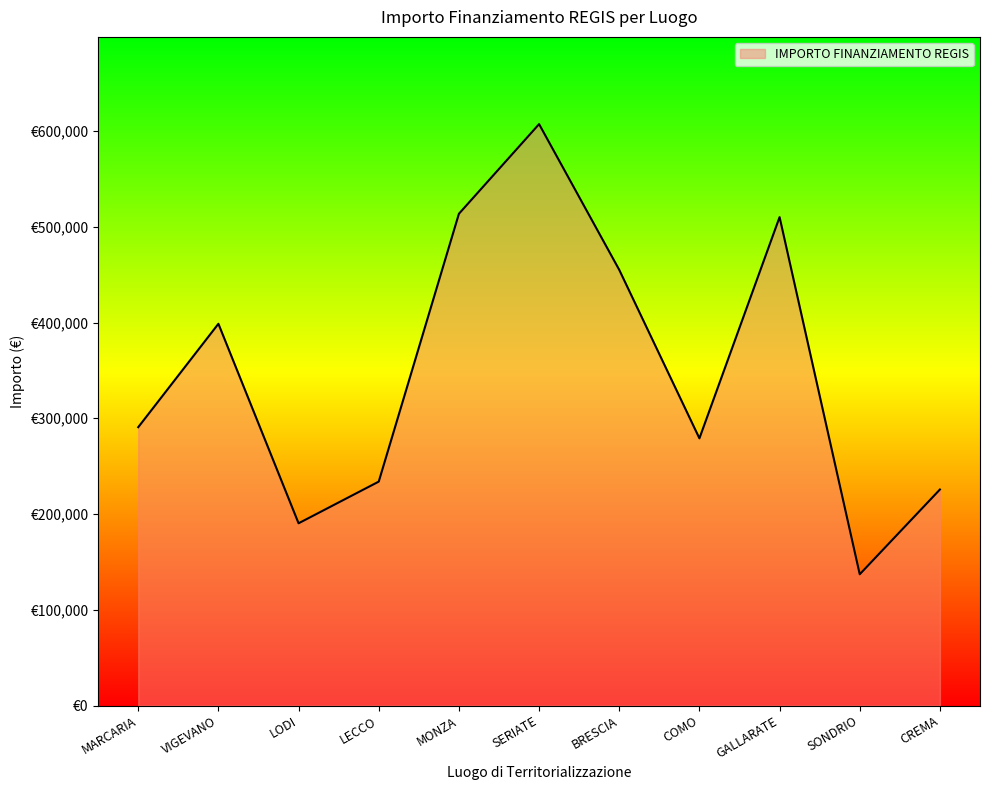

What is the smallest value displayed?

137129.7